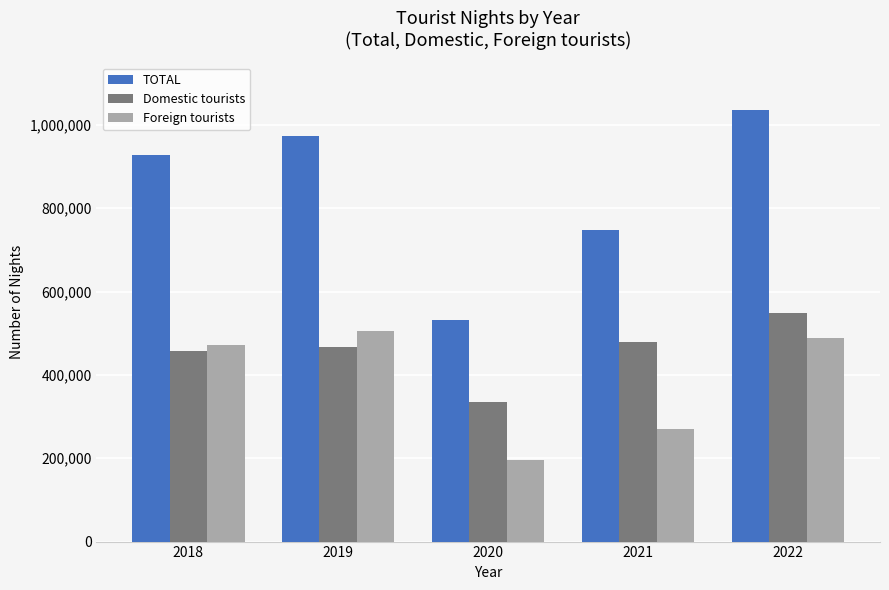

Rank the series by their maximum value, from lowest to highest.

Foreign tourists, Domestic tourists, TOTAL